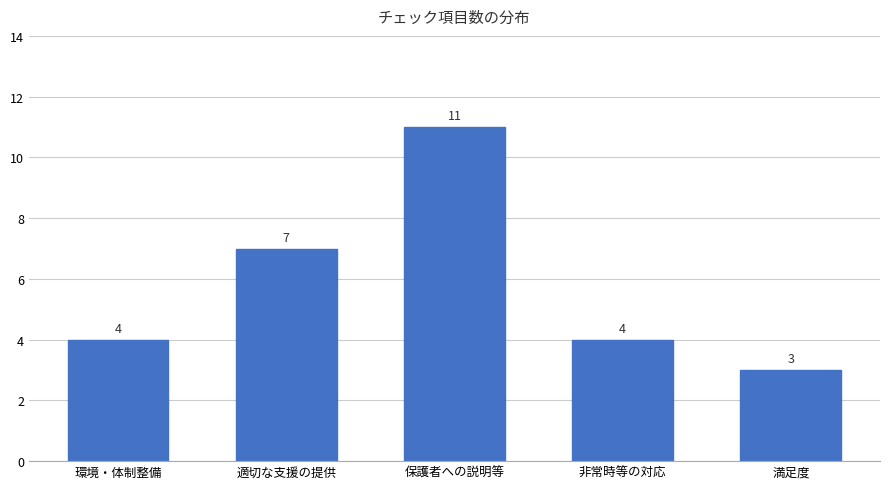

What is the greatest value displayed?

11